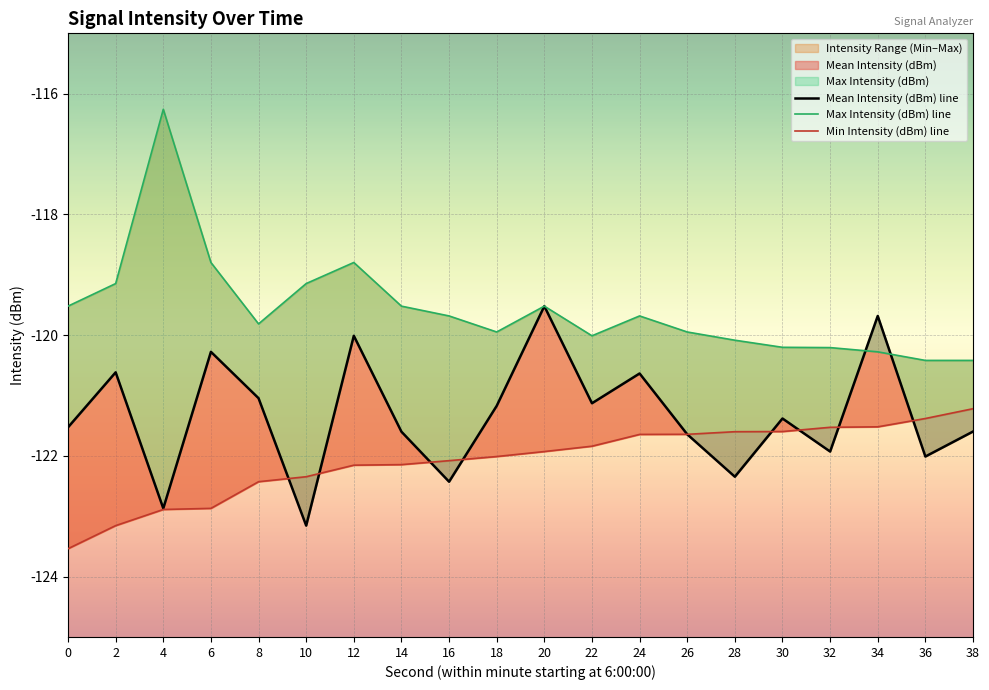

What is the total value across all series at 36?

-363.8